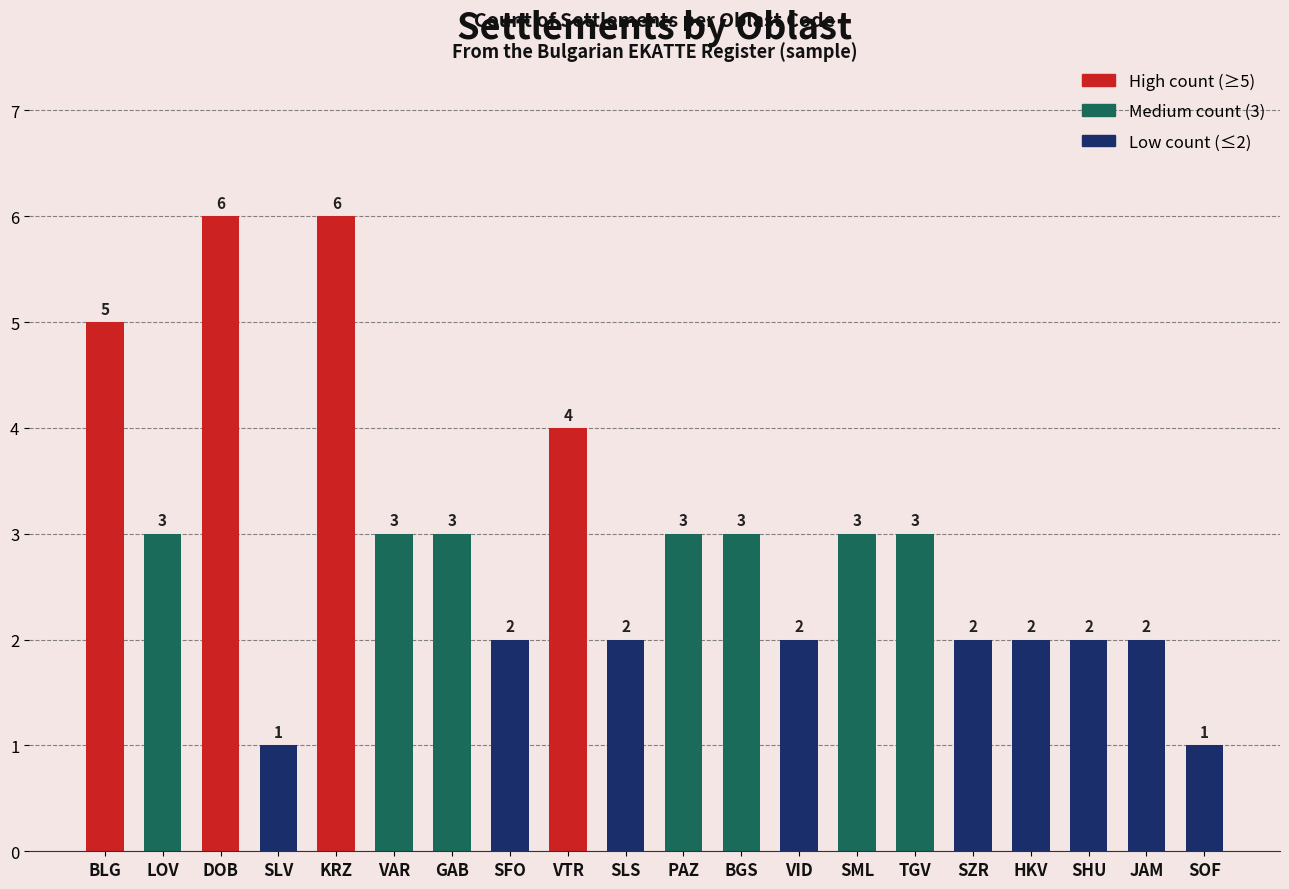

Reading right to left, transcribe all the data shown in this chart.

1	2	2	2	2	3	3	2	3	3	2	4	2	3	3	6	1	6	3	5